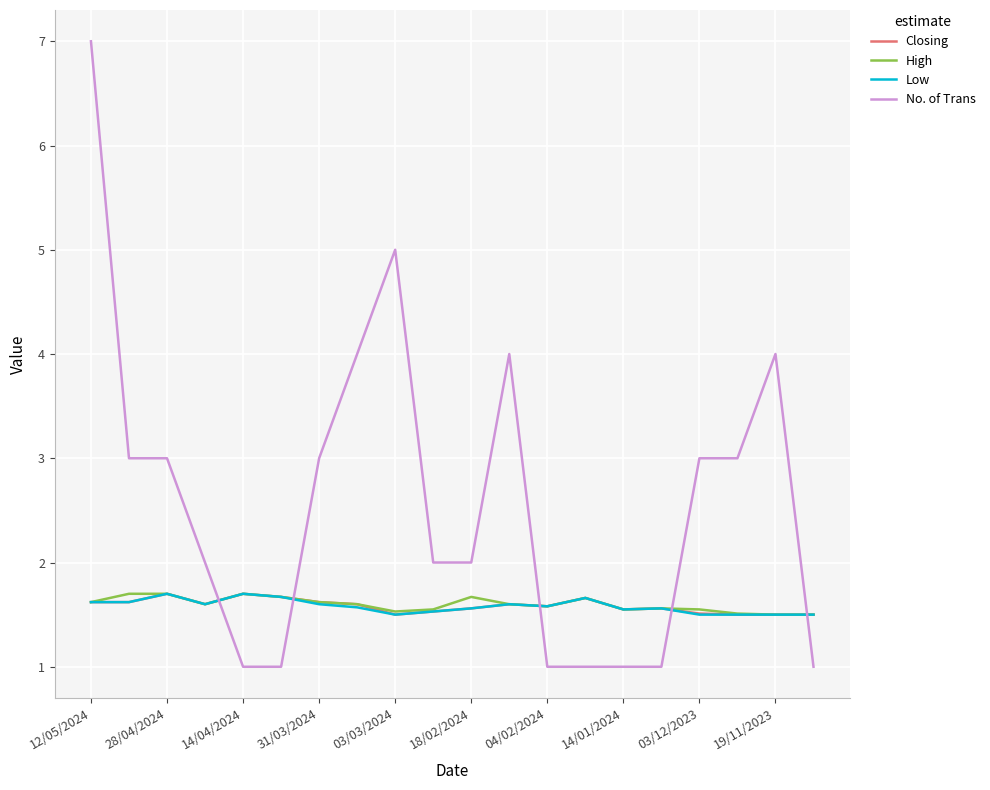

Which series has the largest range (max minus min)?

No. of Trans